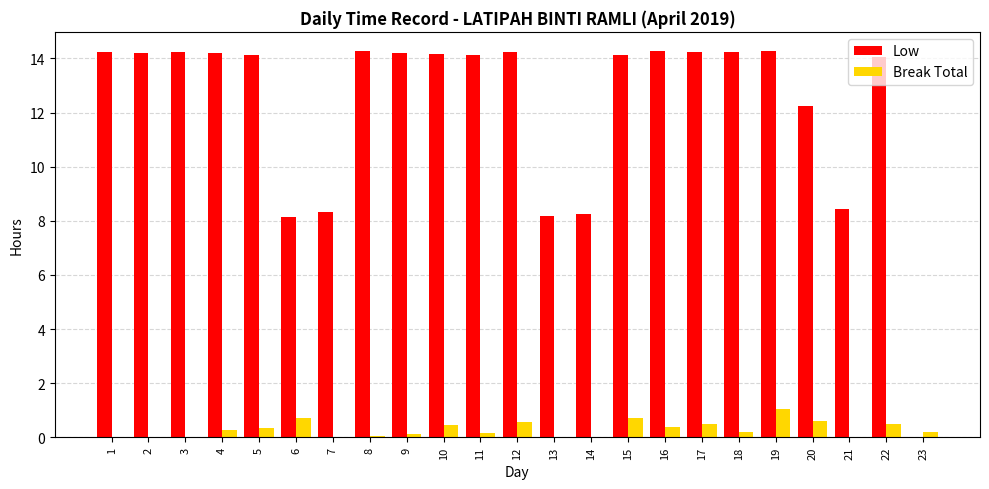

Which series has the widest spread of values?

Low